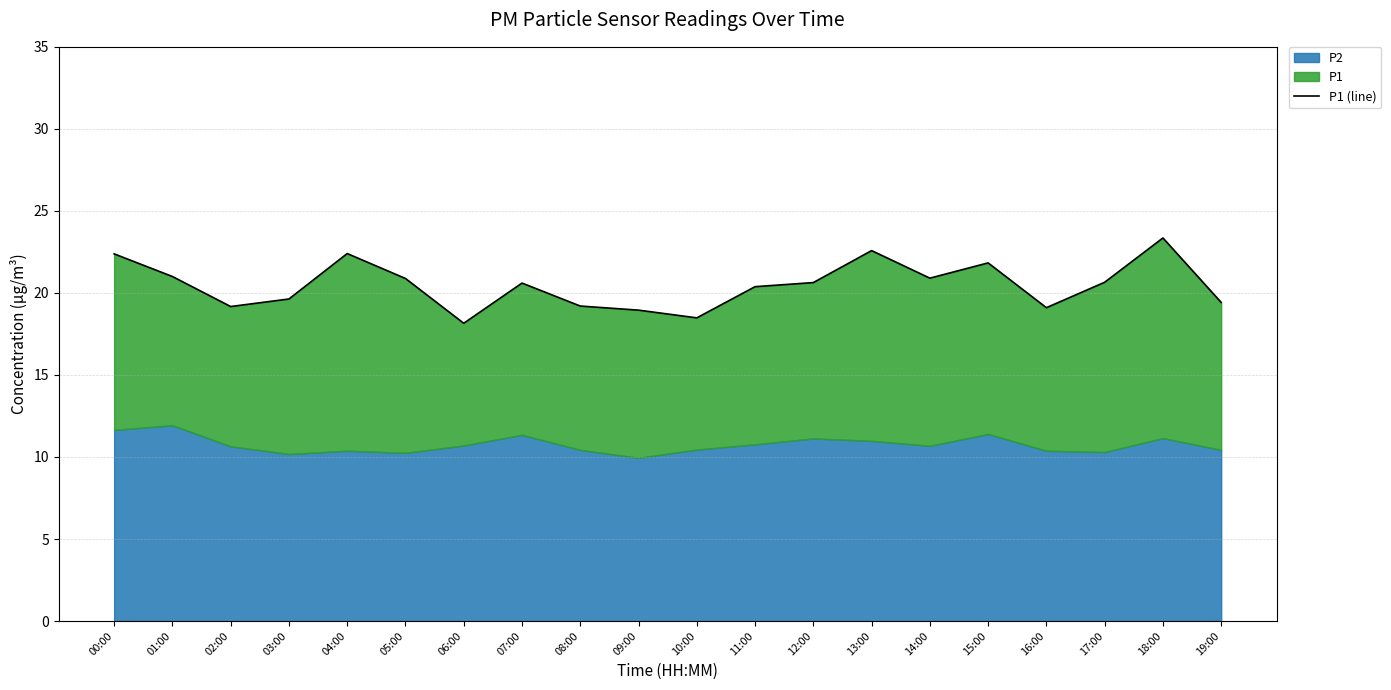

What value does the data have at 01:00?

21.0